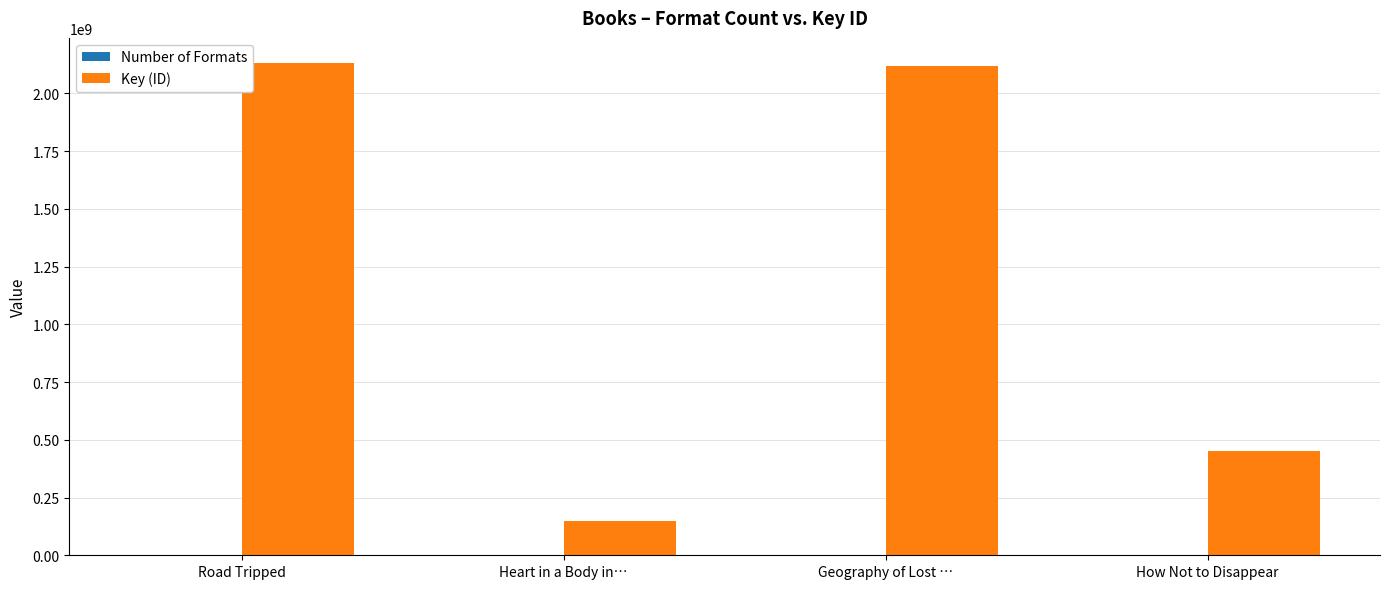

At which label is Key (ID) closest to 1139796378?

How Not to Disappear